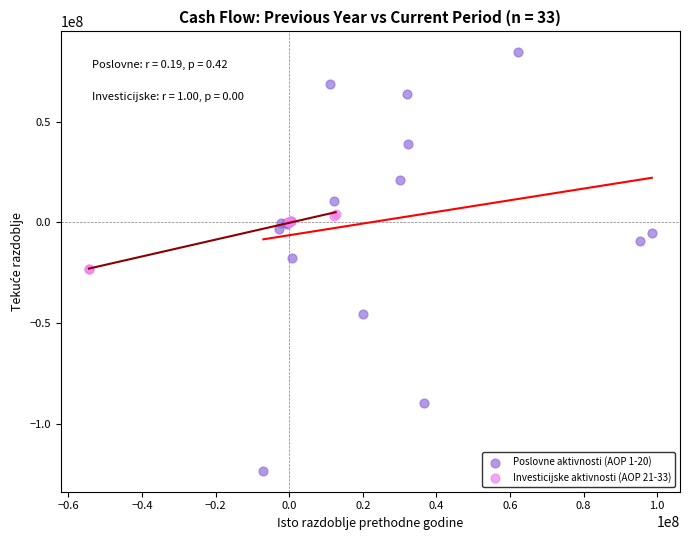

Which series contains the highest Y value?

Poslovne aktivnosti (AOP 1-20)